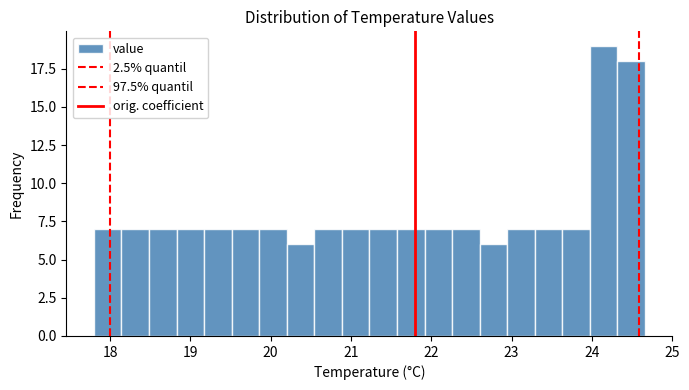

Read against the x-axis, roughly where is the centre of the tallest bar?

24.1